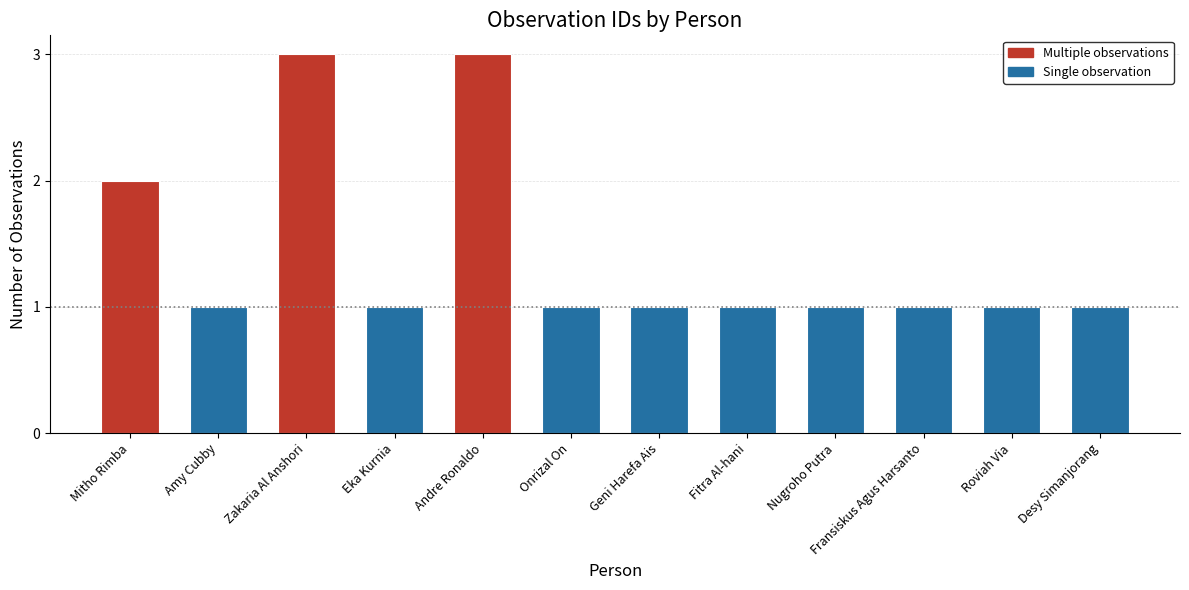

What is the ratio of the value at Amy Cubby to the value at Andre Ronaldo?

0.3